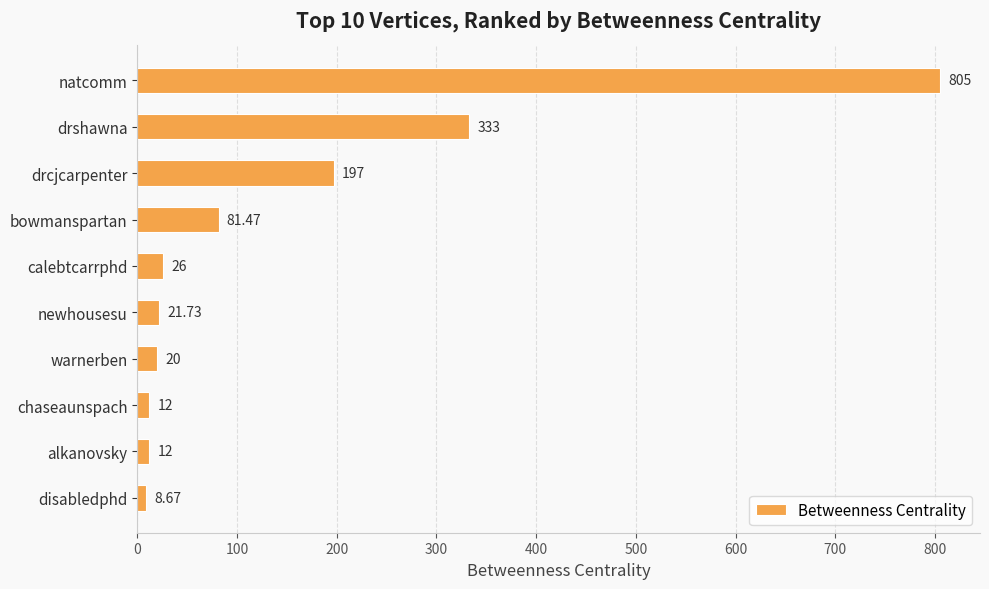

Are the bars horizontal?

Yes